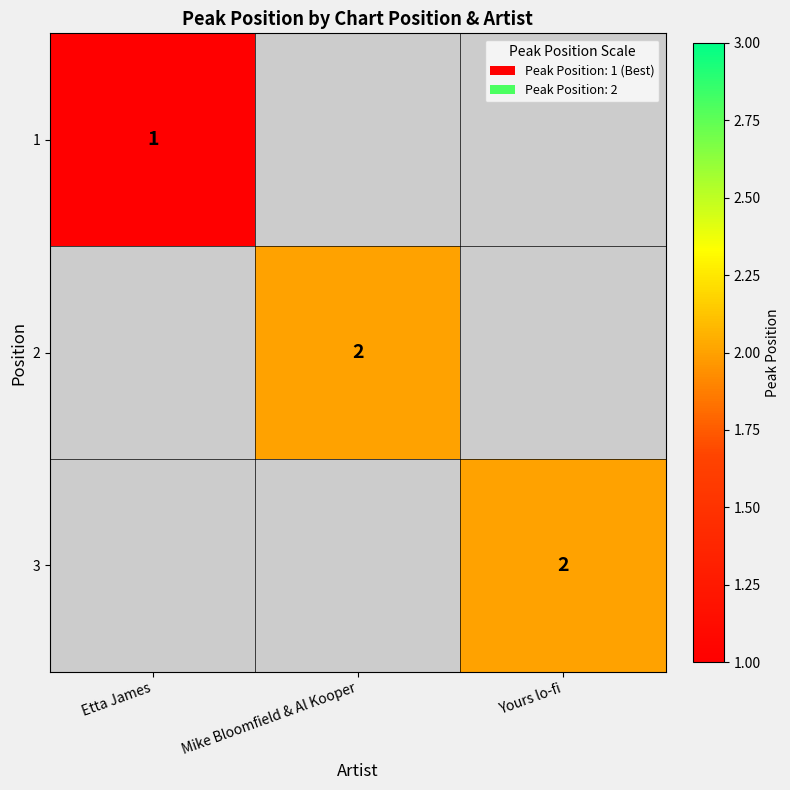

The value of 1 at Etta James is 1. True or false?

True